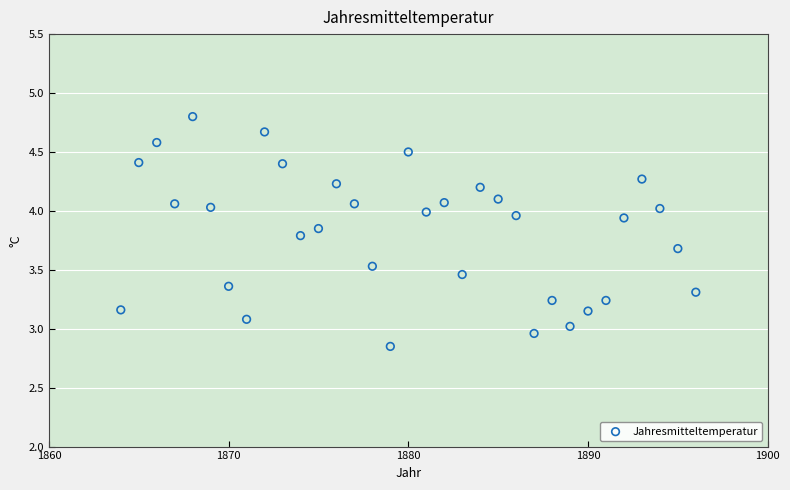

What is the range of X values (max minus min)?

32.0